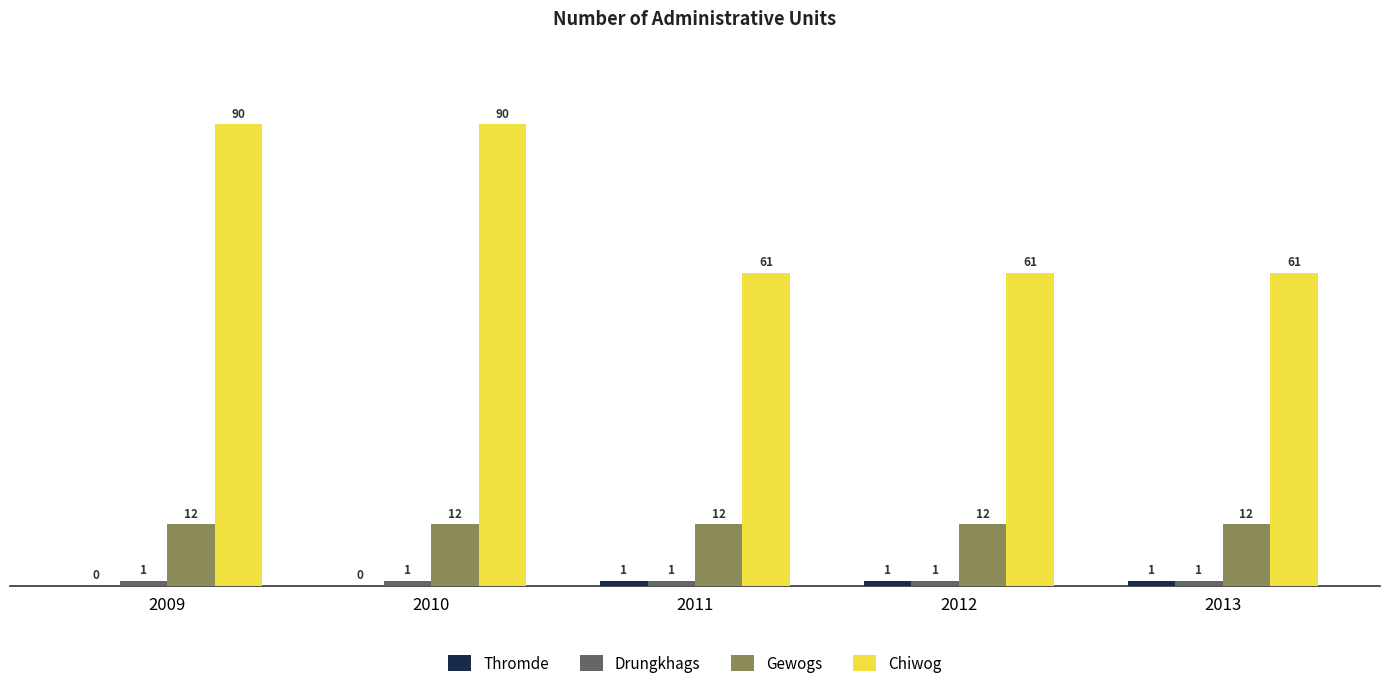

How many groups of bars are there?

5